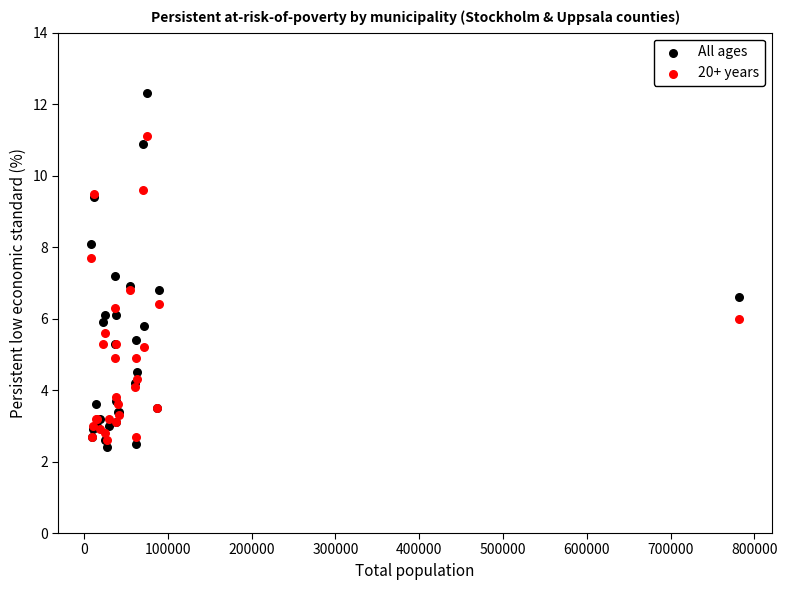

Which series has the largest Y range (max minus min)?

All ages